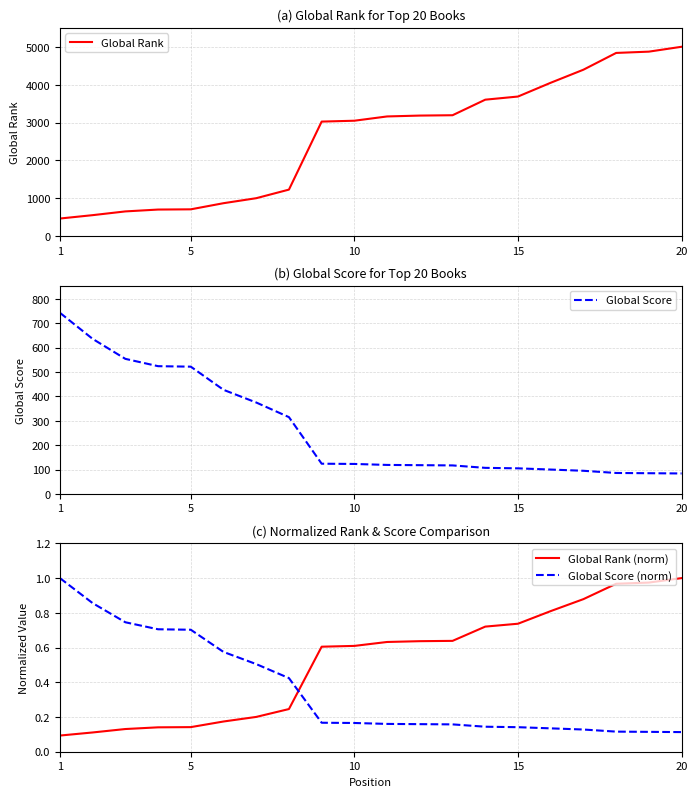

What is the sum of all Global Rank (norm) values?

10.4